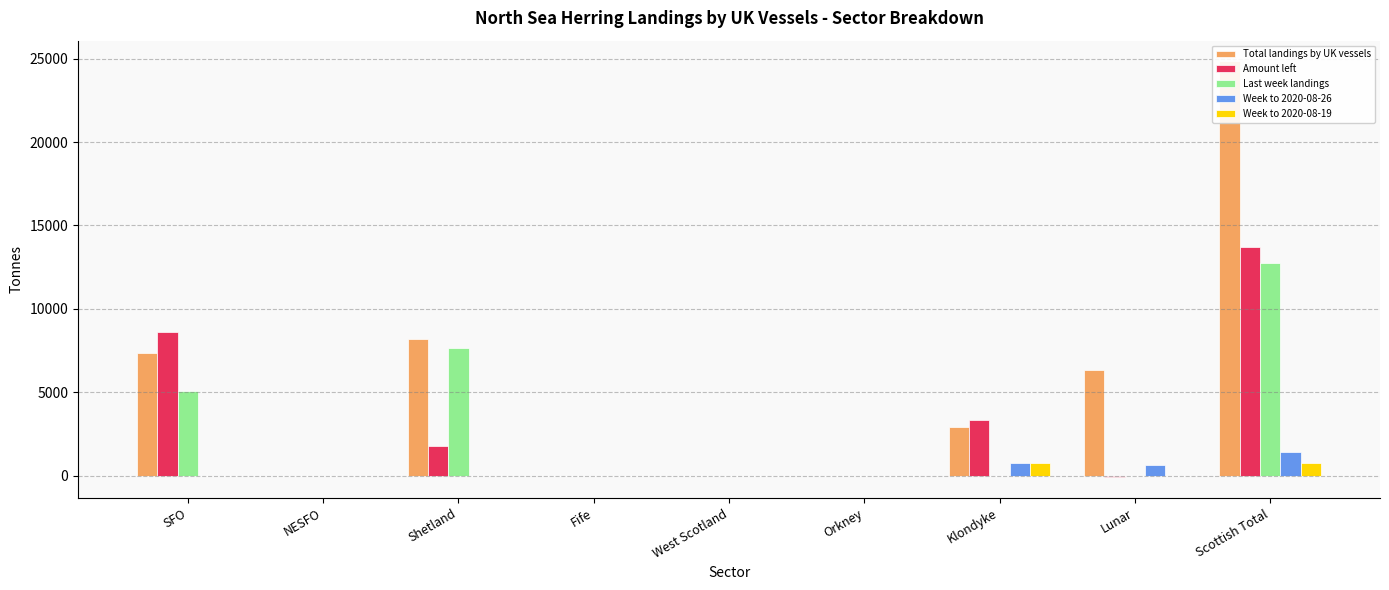

What is the label of the 7th bar from the left?

Klondyke